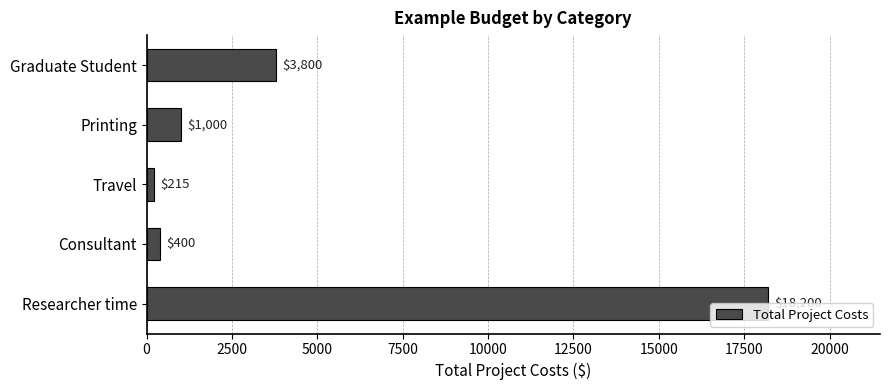

Rank the categories by value from lowest to highest.

Travel, Consultant, Printing, Graduate Student, Researcher time